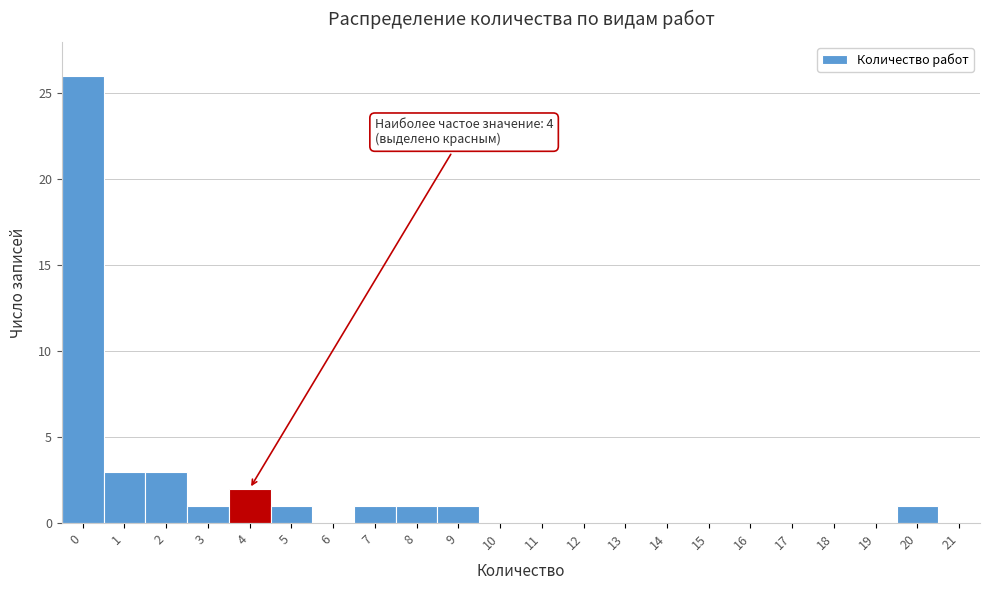

Which range on the x-axis has the tallest bar?

-0.5 to 0.5